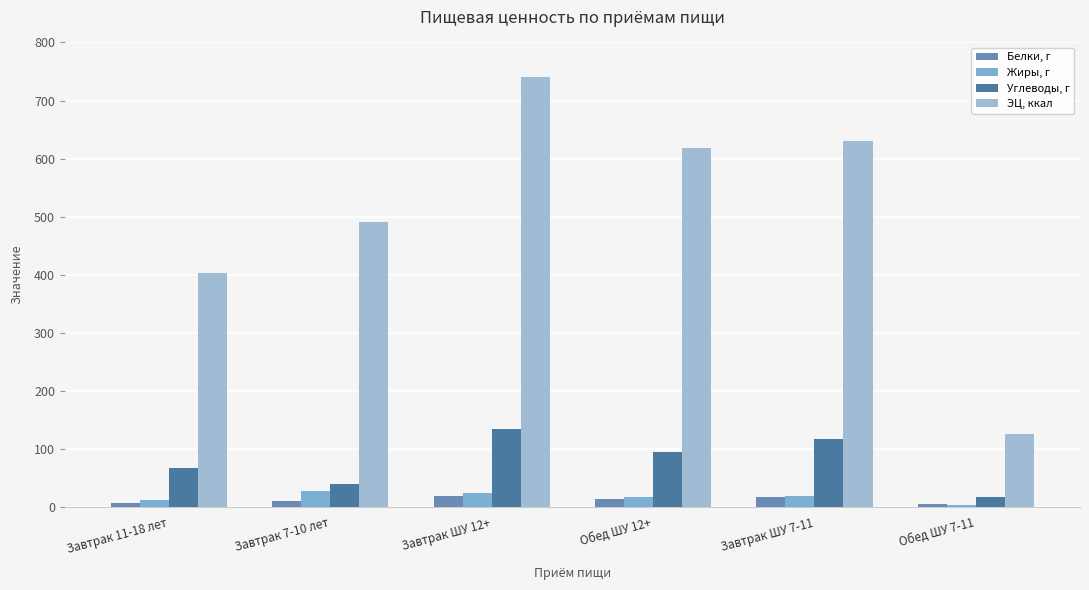

What is the label of the 4th bar from the left?

Обед ШУ 12+